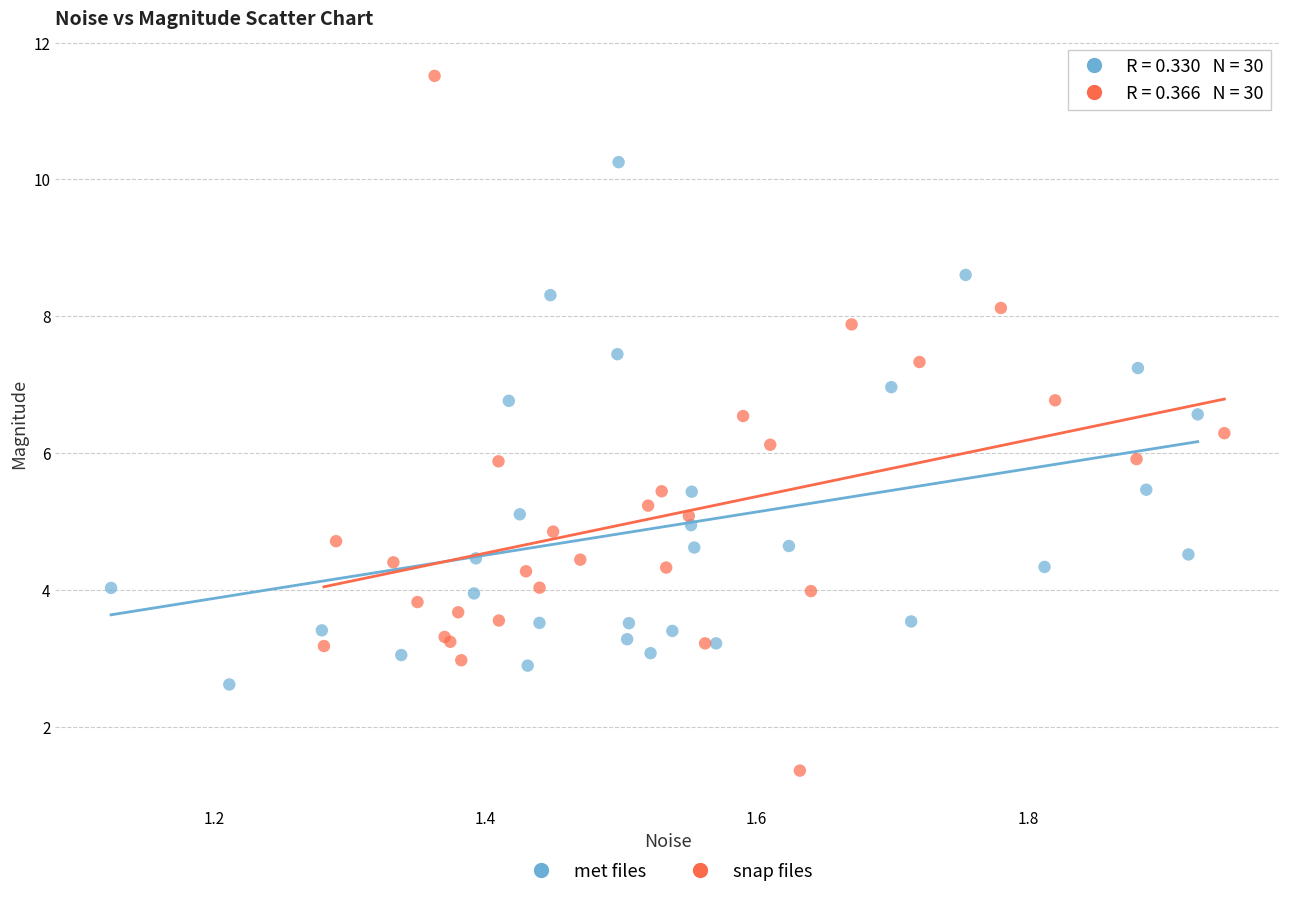

Which series reaches the minimum Y coordinate?

snap files